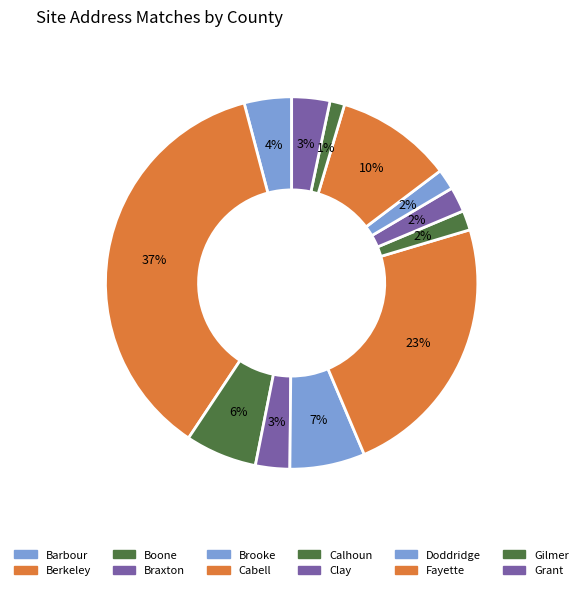

How many segments does this pie chart have?

12